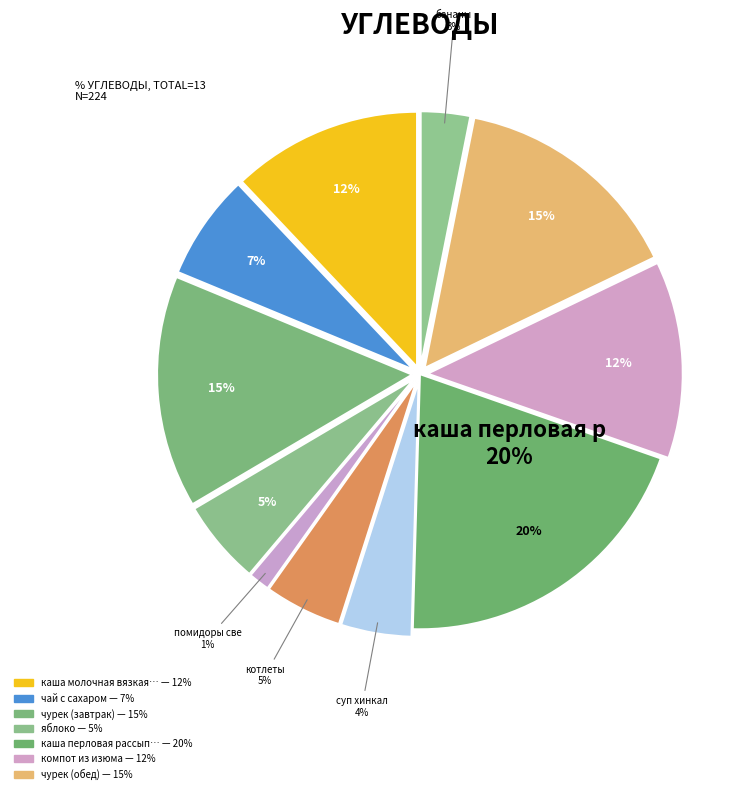

What percentage is NOT represented by каша молочная вязкая из гречневой крупы?

87.9%